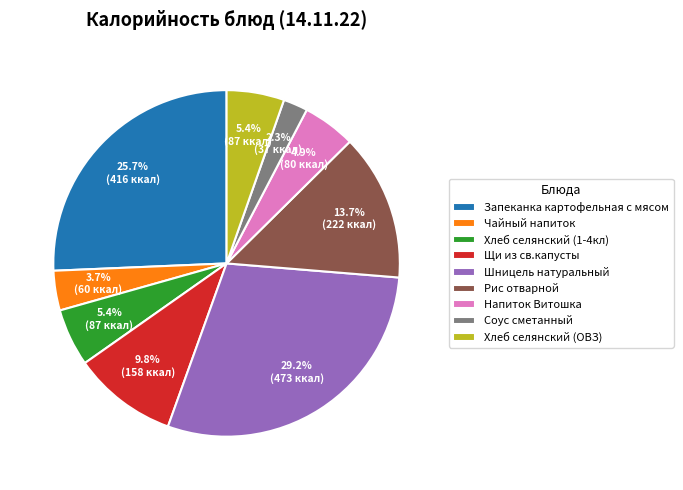

To the nearest percent, what is the difference between the largest and smallest slice percentages?

27%